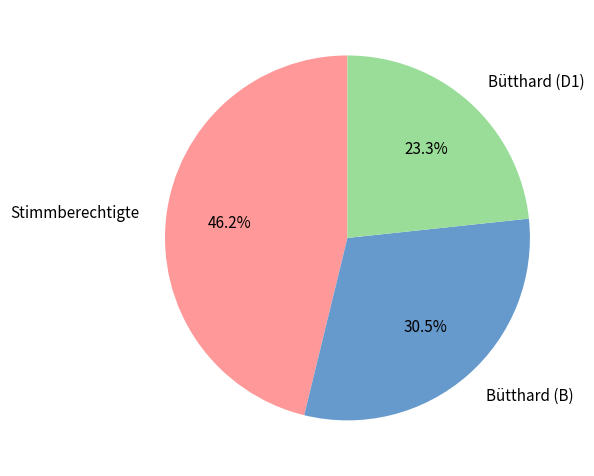

Does any single category account for the majority?

No